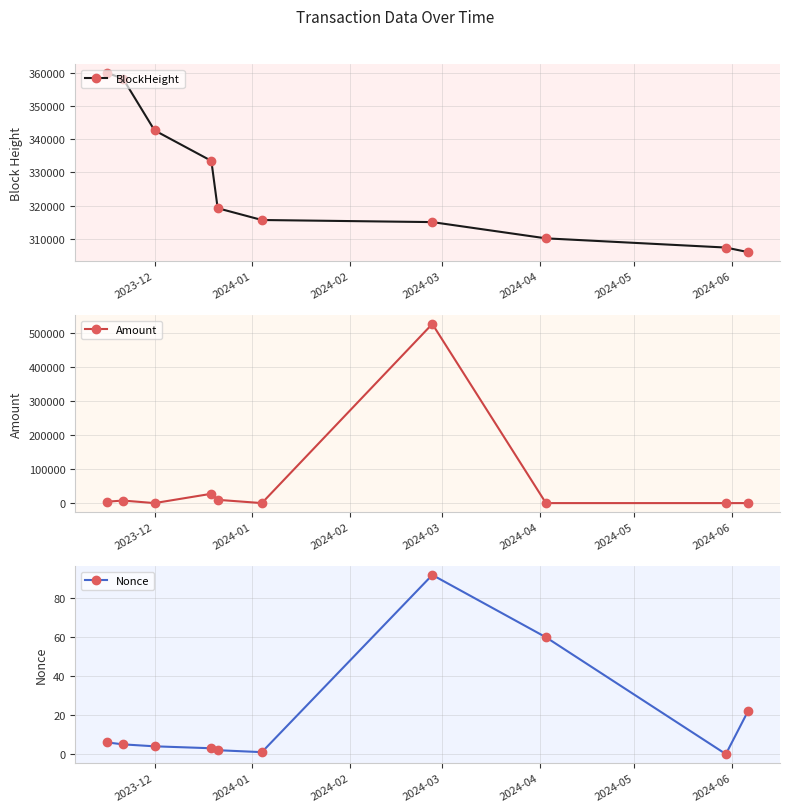

True or false: BlockHeight has more than 1 interior local peaks.

False